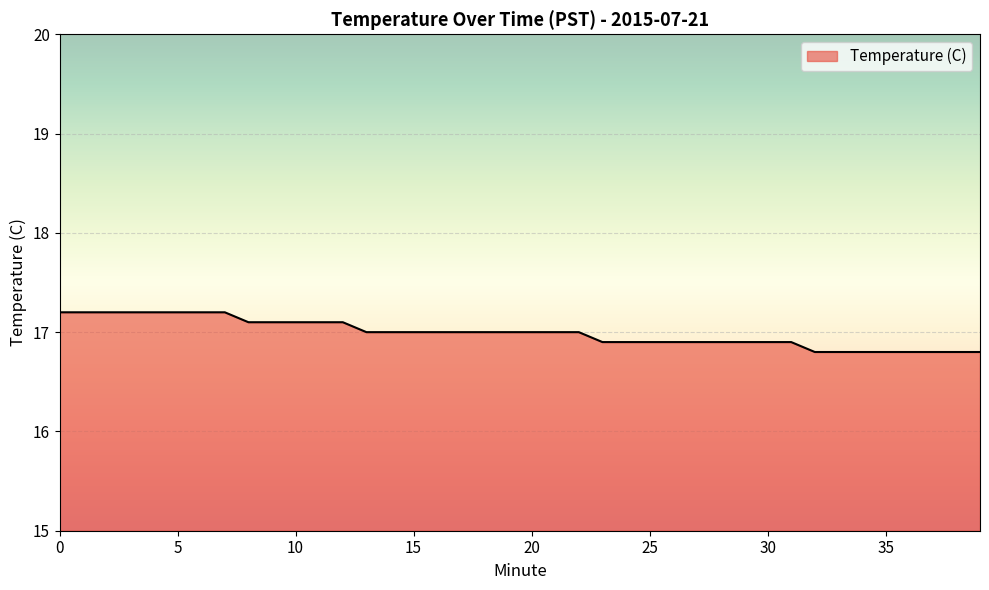

What is the difference between the maximum and minimum values?

0.4